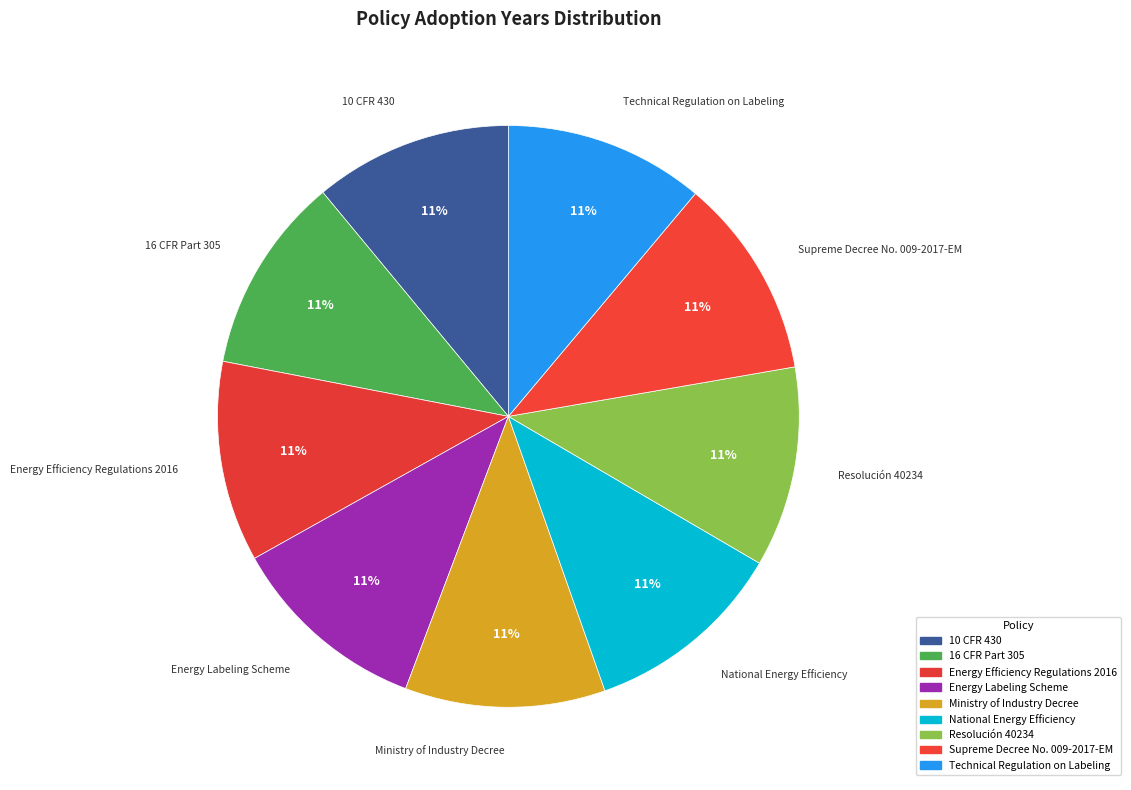

To the nearest percent, what is the combined percentage of Resolución 40234 and Technical Regulation on Labeling?

22%